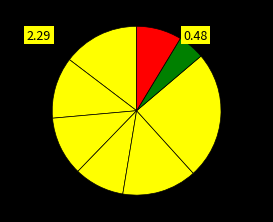

How many slices are in this pie chart?

8